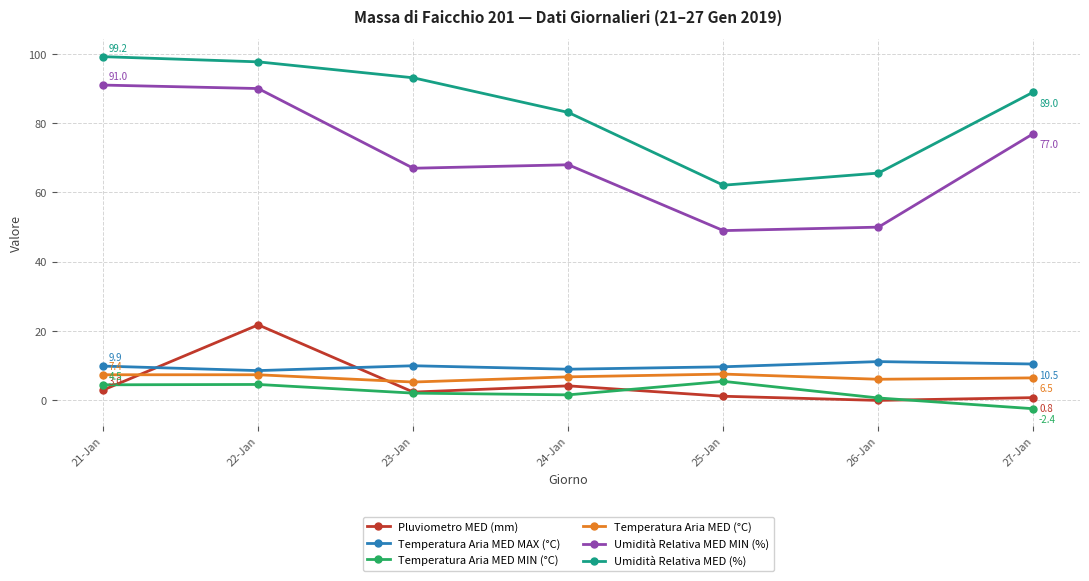

True or false: Temperatura Aria MED (°C) and Umidità Relativa MED MIN (%) intersect in this chart.

False